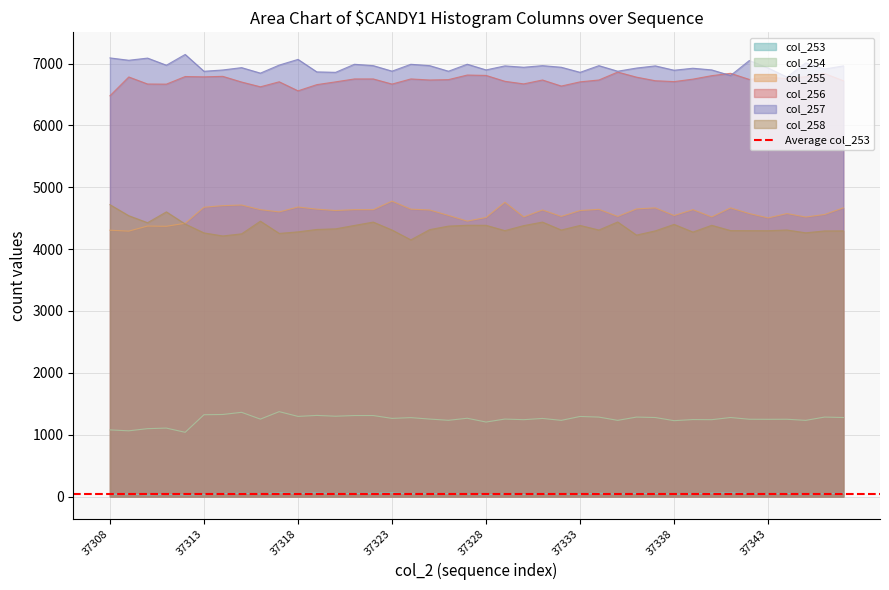

True or false: col_255 and col_257 cross at least once.

False